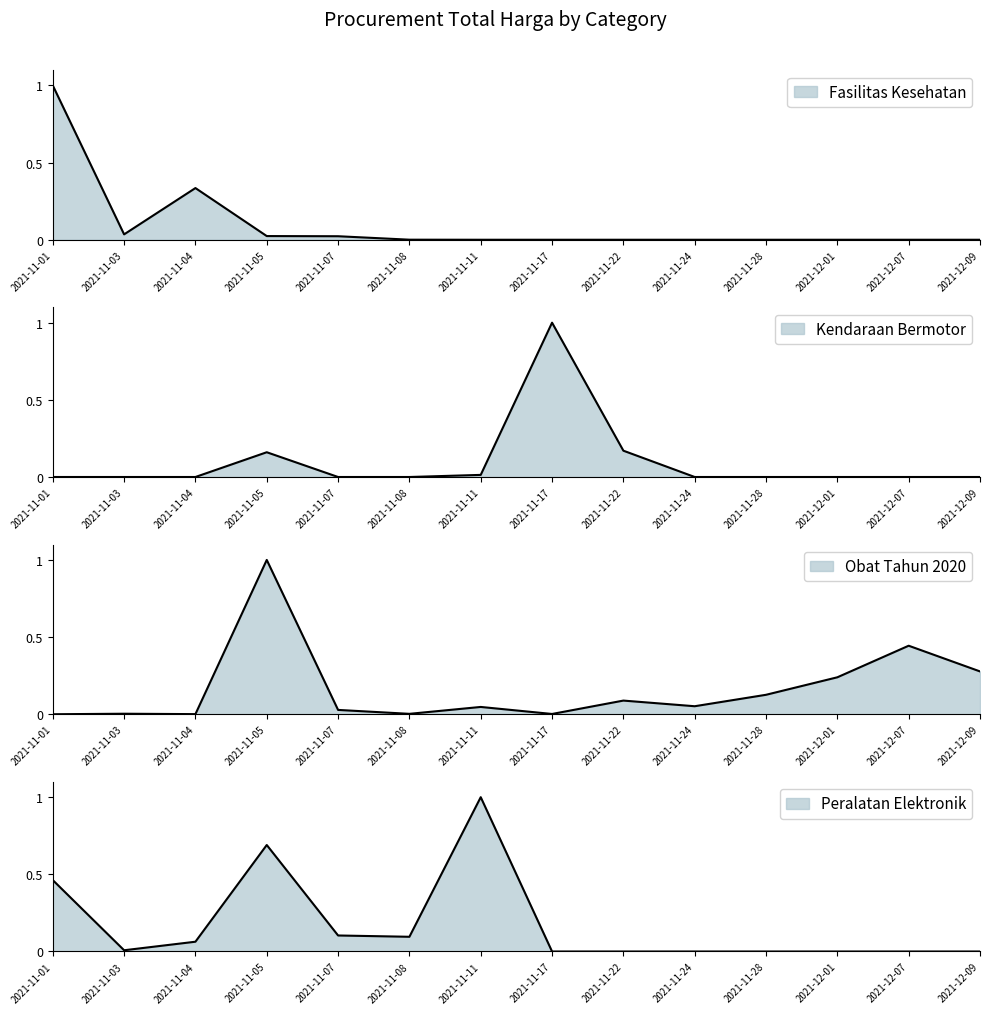

How many lines are shown in the chart?

4